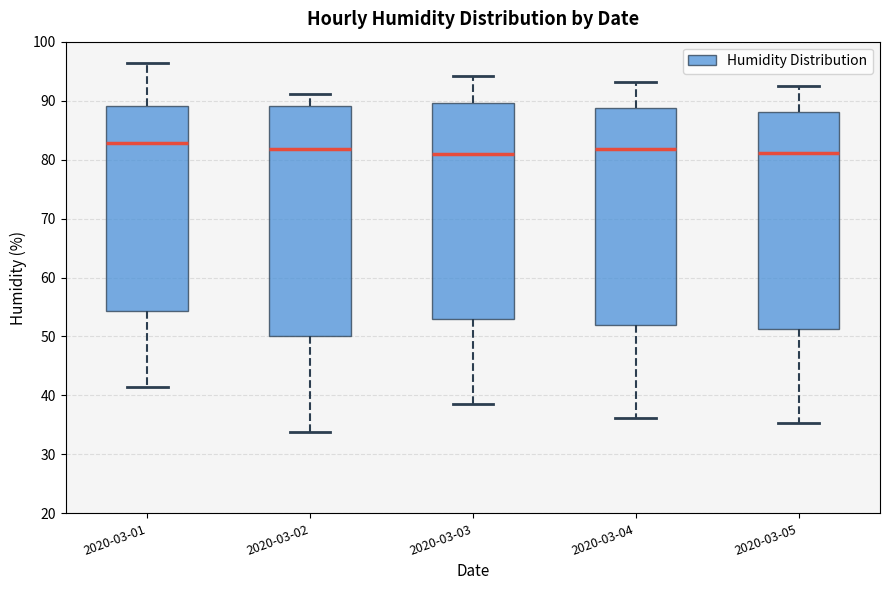

Where does the upper whisker of the box for 2020-03-05 end on the y-axis? The values are not printed on the chart, so give them approximately, as read against the axis.

93